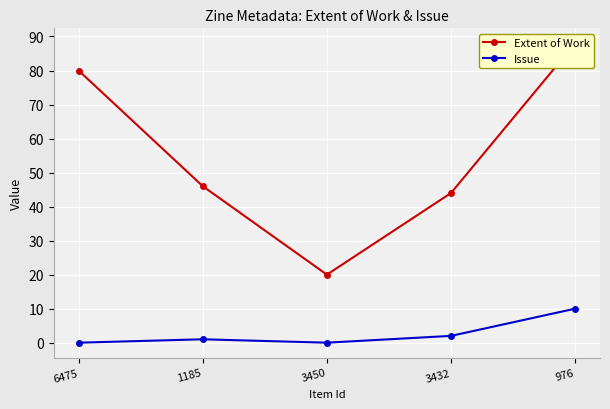

How many values in the Extent of Work series are below 46?

2